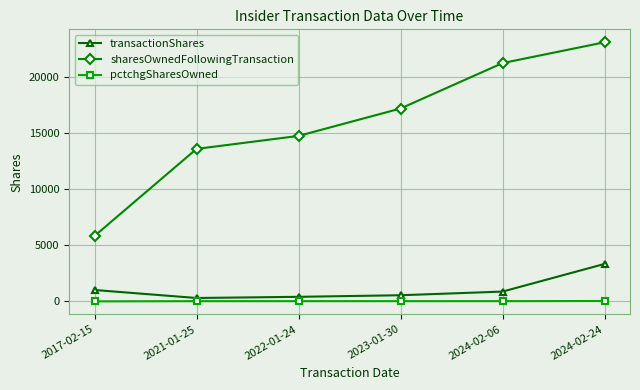

Count the number of data series in this chart.

3